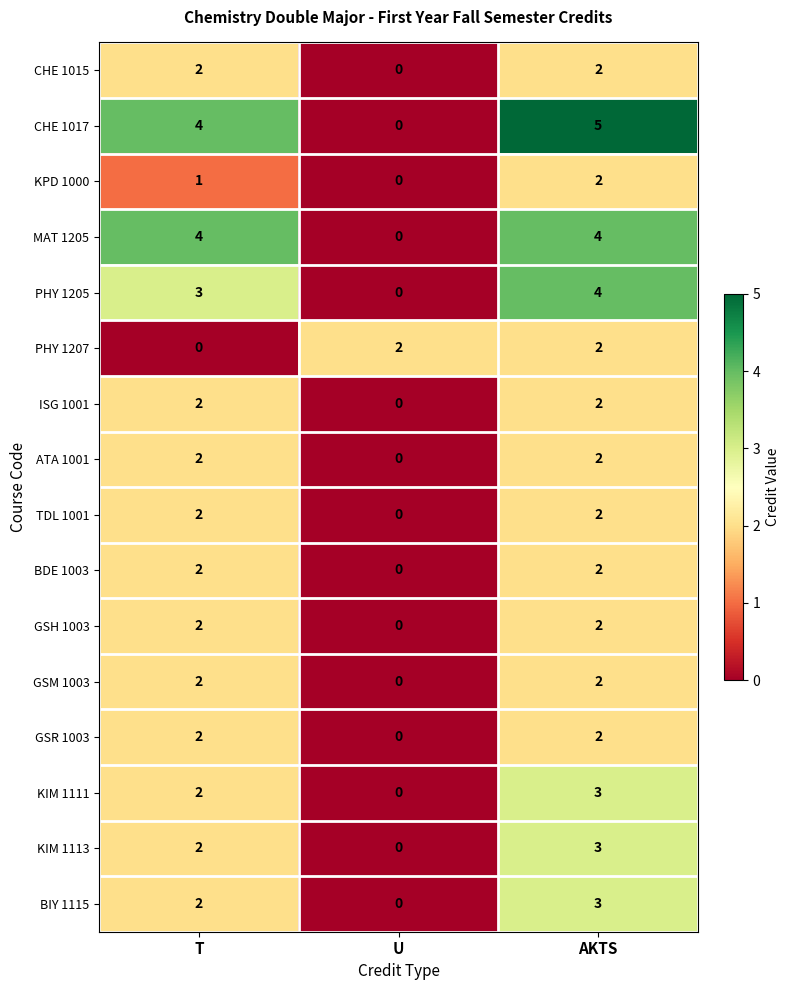

Rank the categories by CHE 1017 value from lowest to highest.

U, T, AKTS